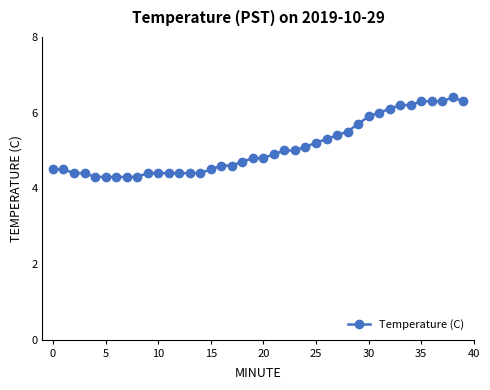

What is the sum of all values?

202.8